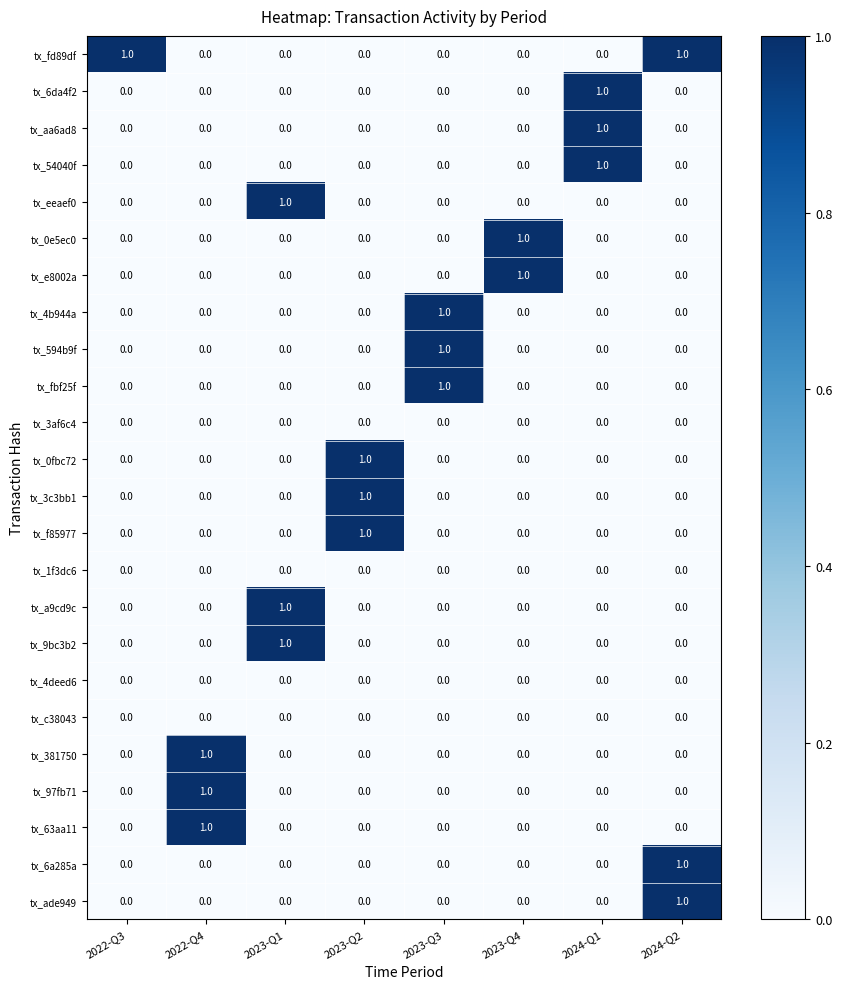

The tx_1f3dc6 series shows 0 at 2023-Q3. True or false?

True